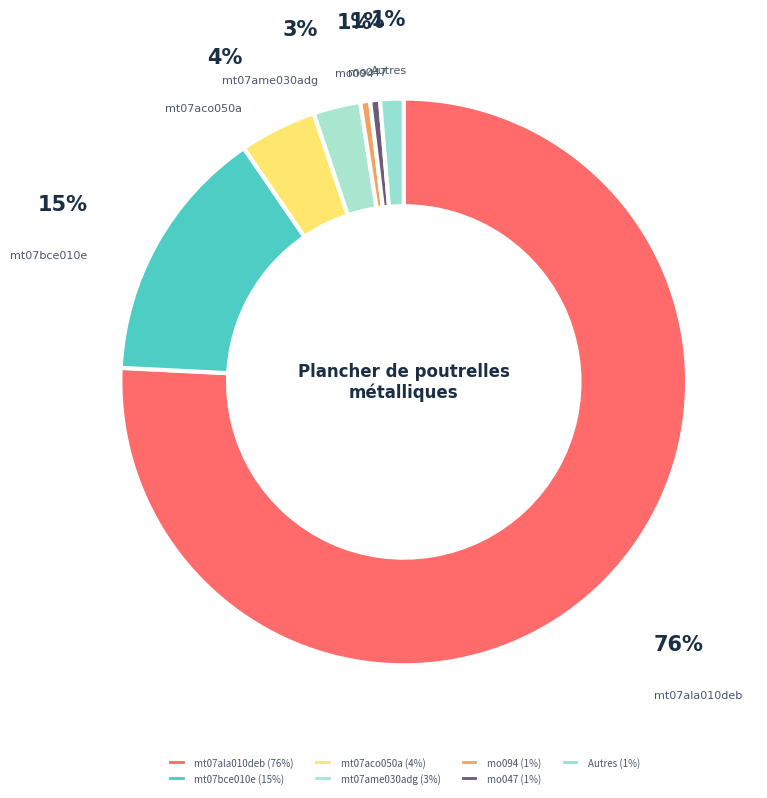

Which has a higher value, mt07ame030adg or mt07aco050a?

mt07aco050a